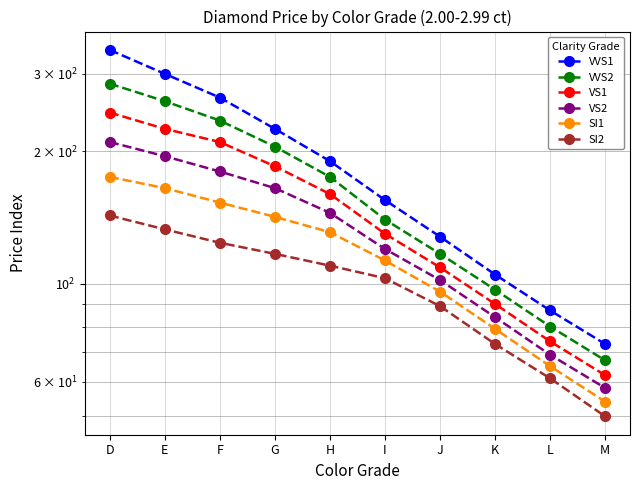

What is the difference between the second highest and minimum values in the SI2 series?

83